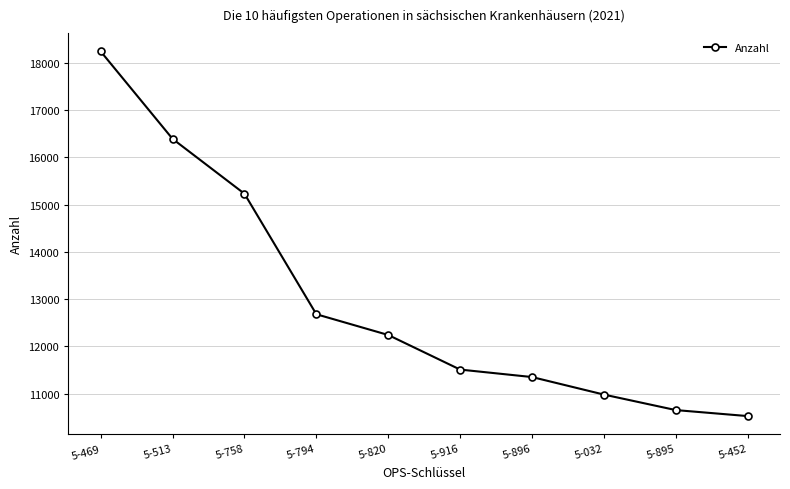

Count the number of data series in this chart.

1